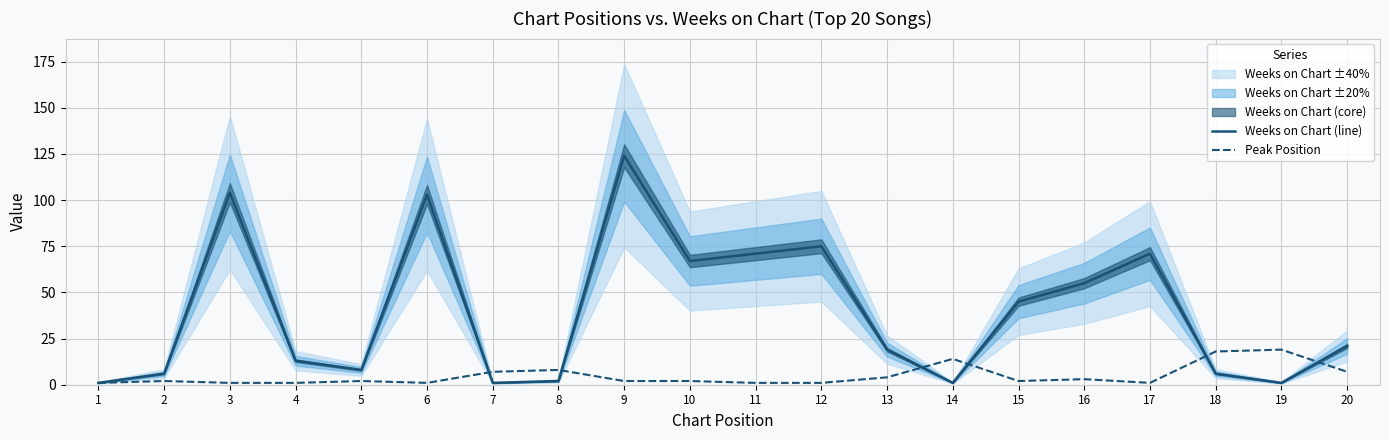

How many intersections are there between Peak Position and Weeks on Chart (line)?

6